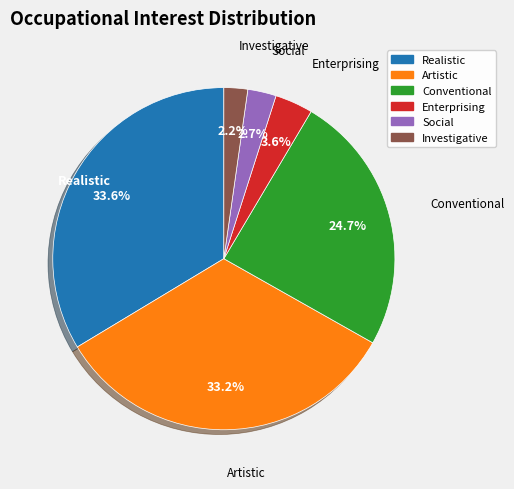

Is the sum of Enterprising and Artistic greater than half?

No